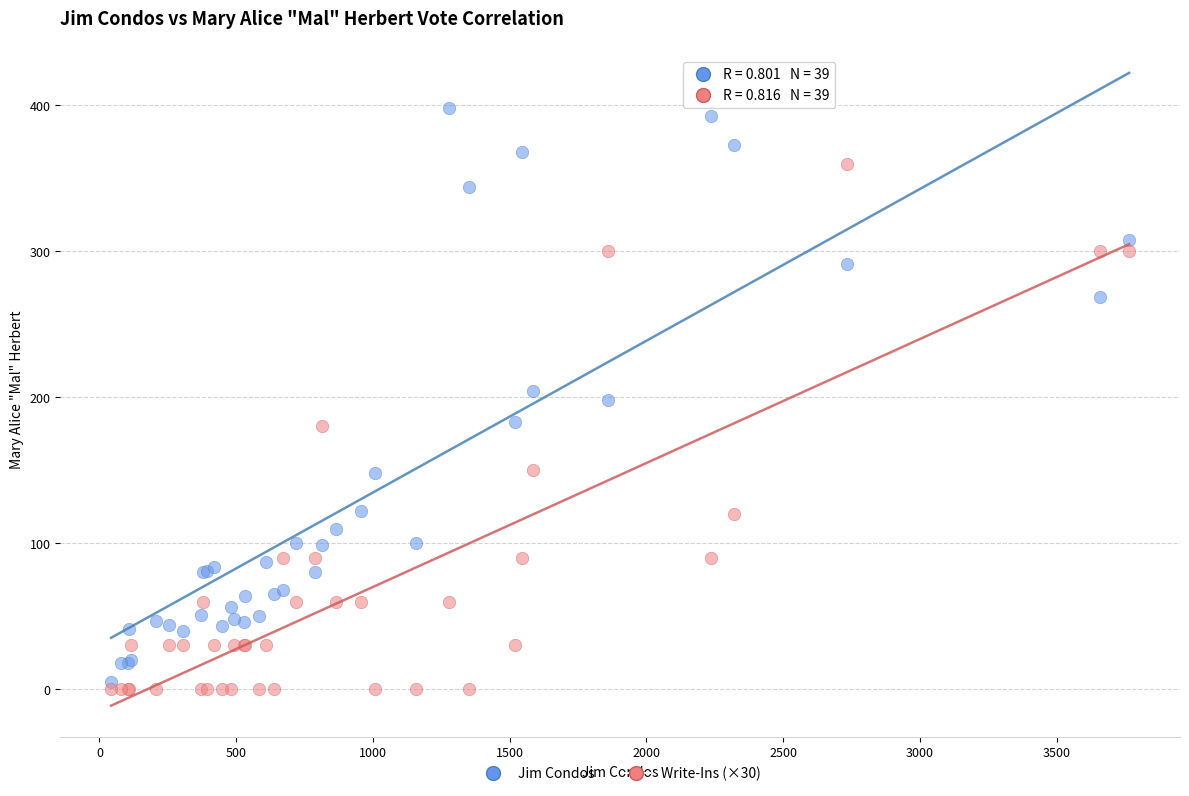

What is the X range (max minus min) for the scatter plot?

3722